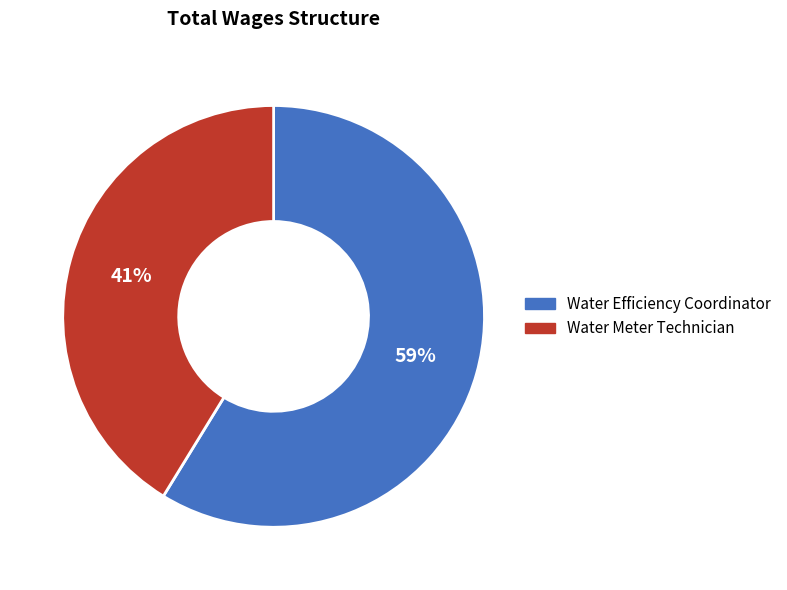

Combined, do Water Efficiency Coordinator and Water Meter Technician account for over 50%?

Yes